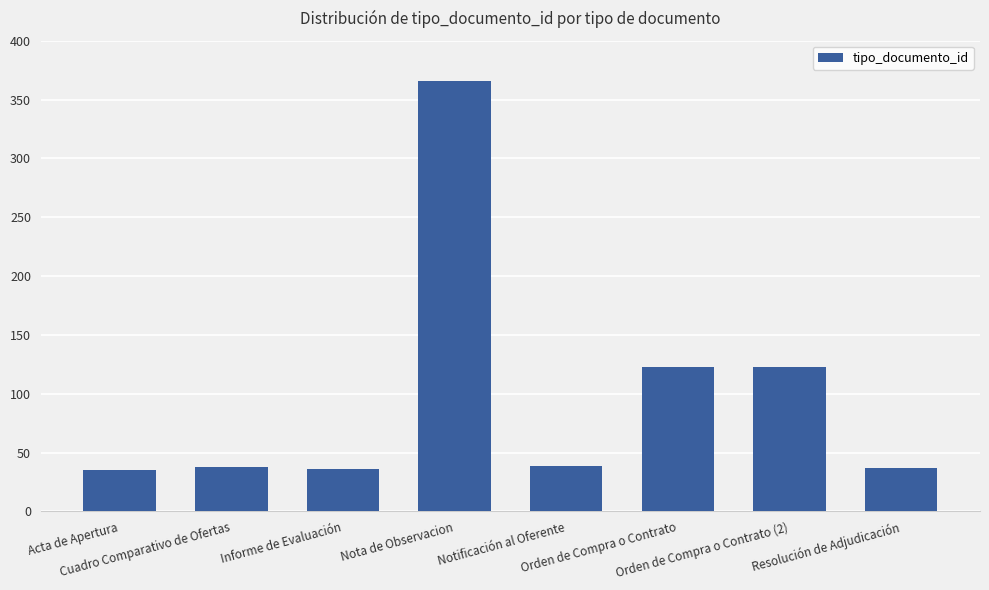

What is the sum of all values?

797